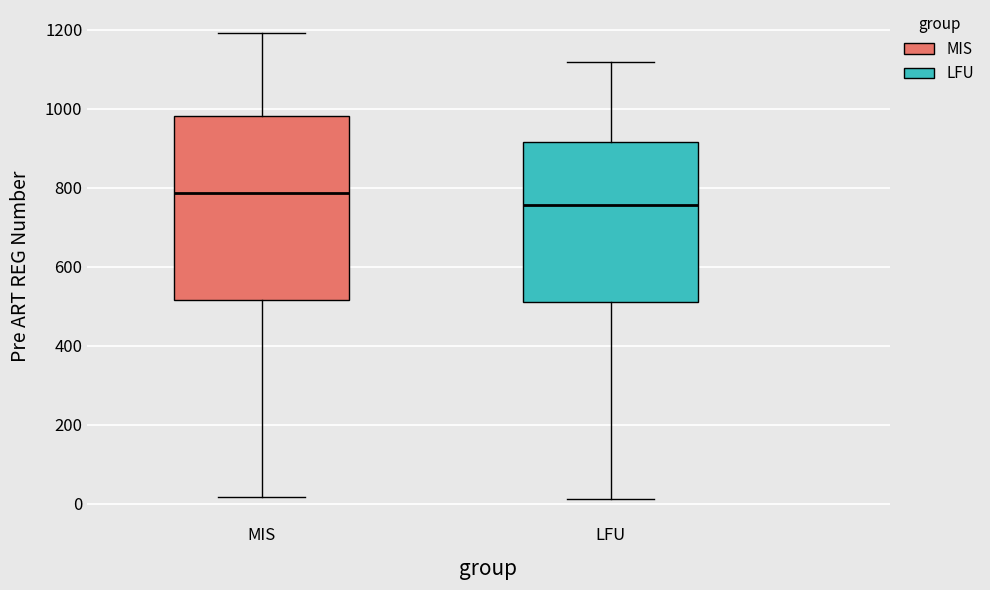

Reading left to right, transcribe this box plot: for each box, give where its median line is, the range the box spans, and where its two whiskers end, as read against the y-axis. The values are not printed on the chart, so give them approximately, as read against the axis.

MIS: median 780, box 520 to 980, whiskers 20 to 1200
LFU: median 760, box 520 to 920, whiskers 20 to 1120